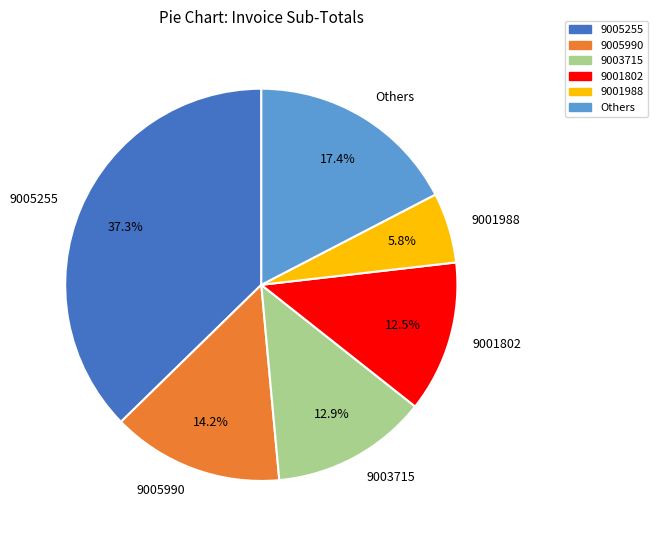

Does any single category account for the majority?

No